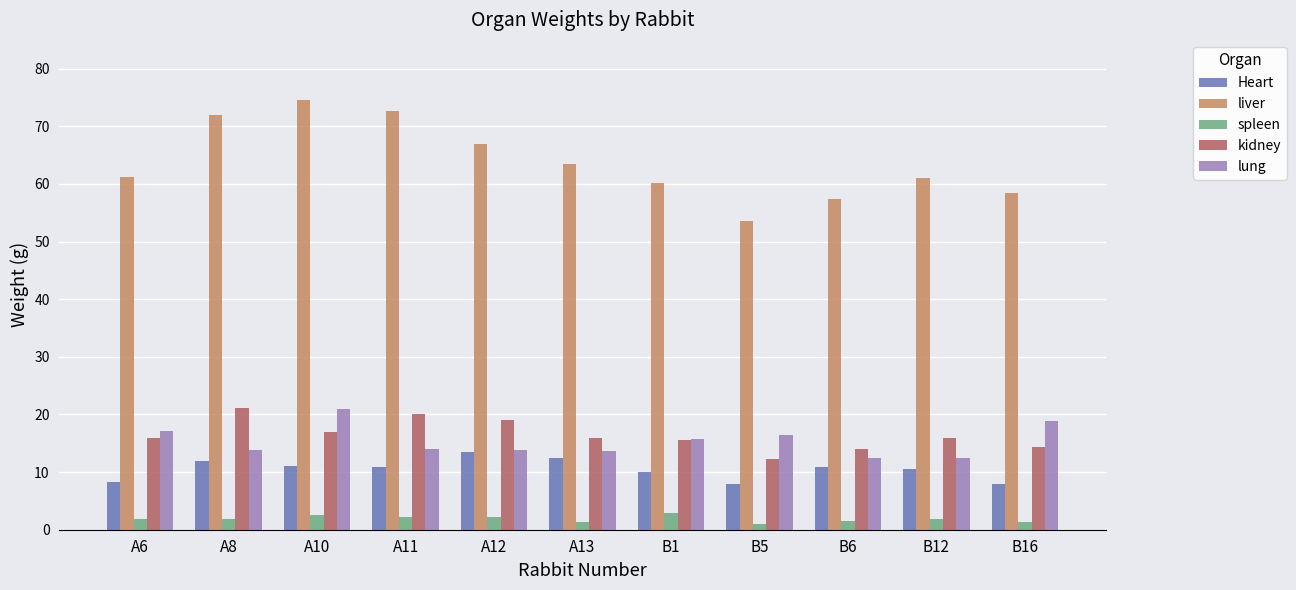

What is the difference between the kidney values at B1 and A10?

1.5